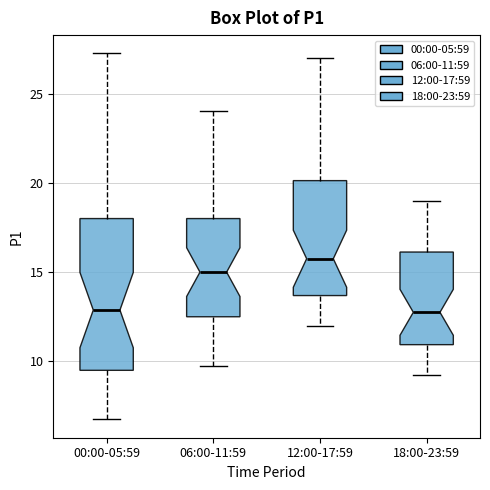

Which box is the tallest, from its lower edge to its upper edge?

00:00-05:59